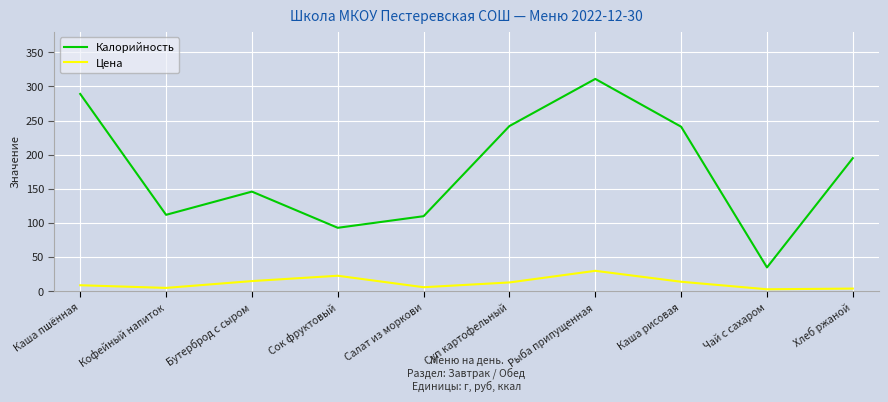

What position from the right is Чай с сахаром?

2